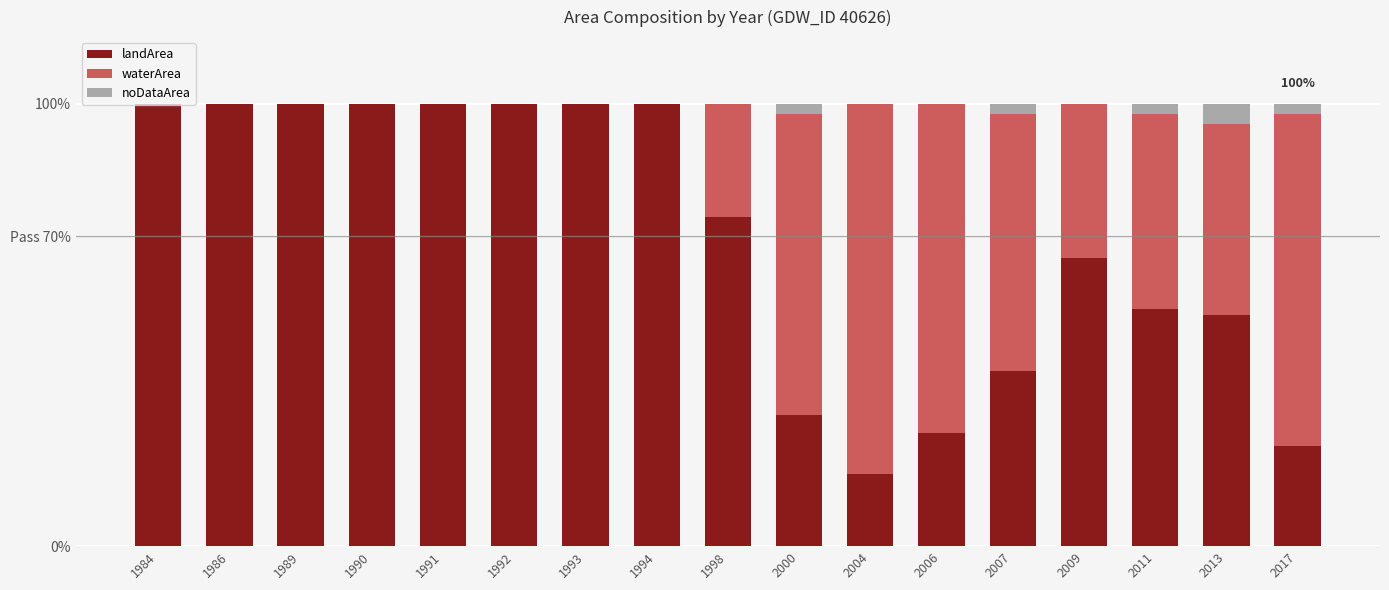

Which series has the largest range (max minus min)?

landArea